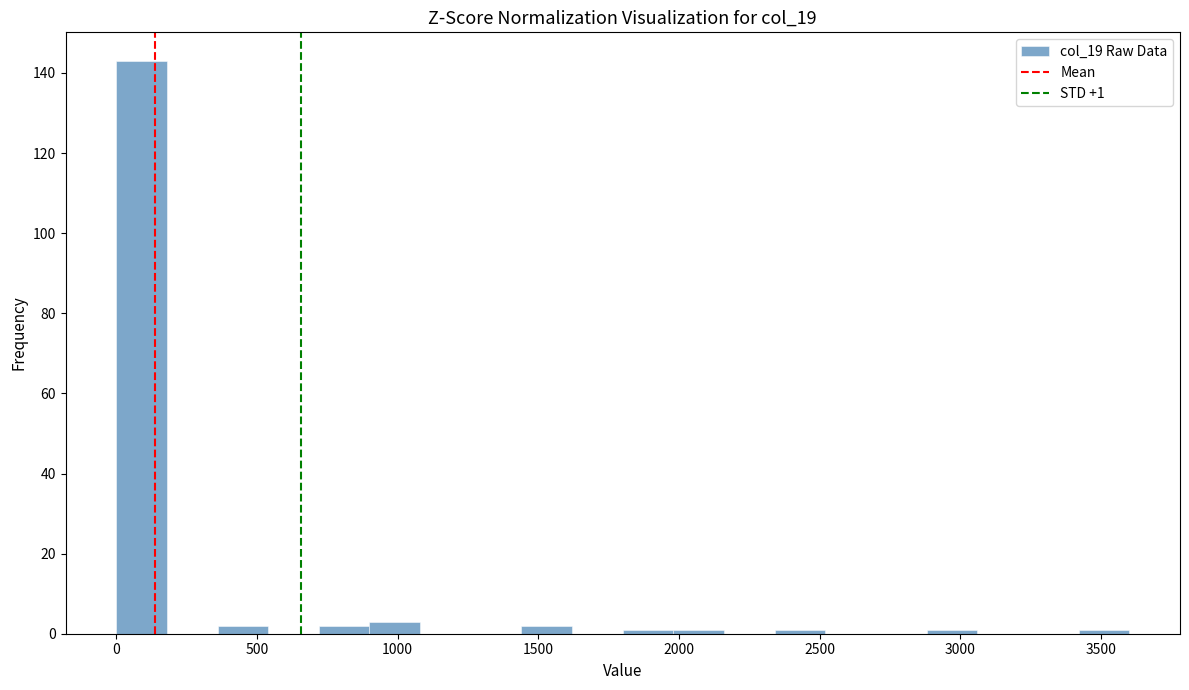

Around what value on the x-axis is the tallest bar? Give the approximate position of its centre, as read against the axis.

100